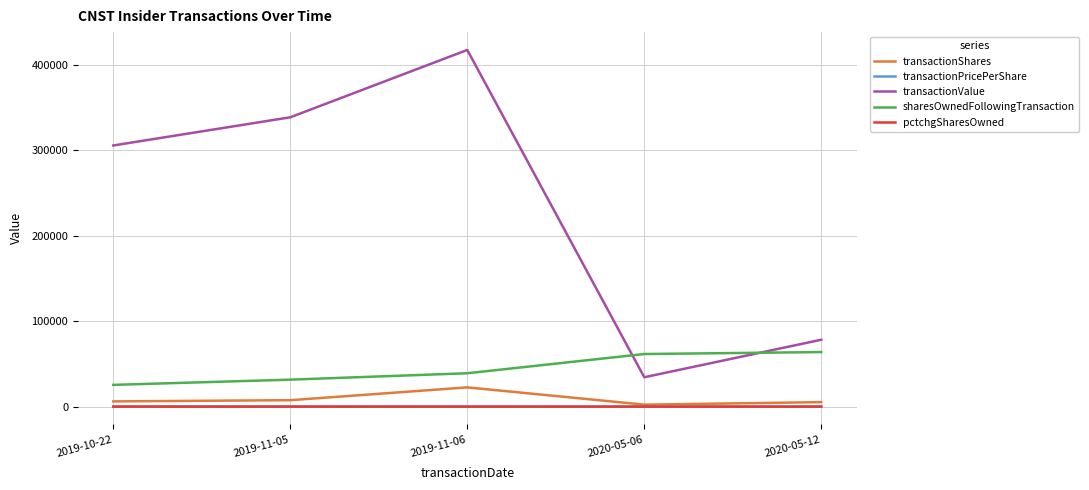

At which label is sharesOwnedFollowingTransaction closest to 44628?

2019-11-06